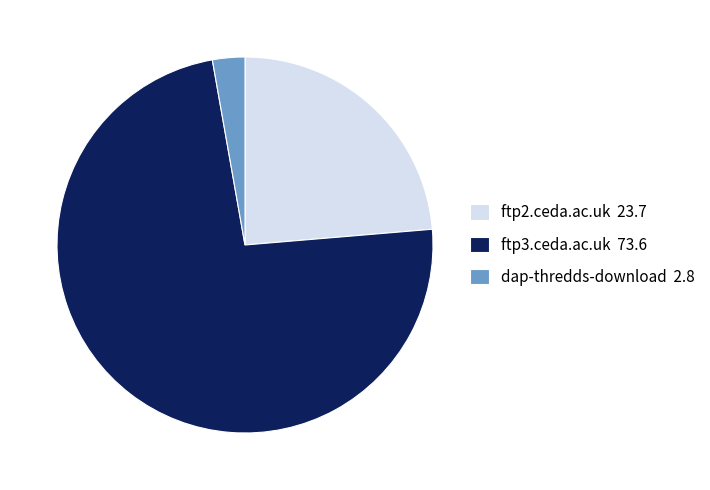

Which category has the smallest portion of the pie?

dap-thredds-download